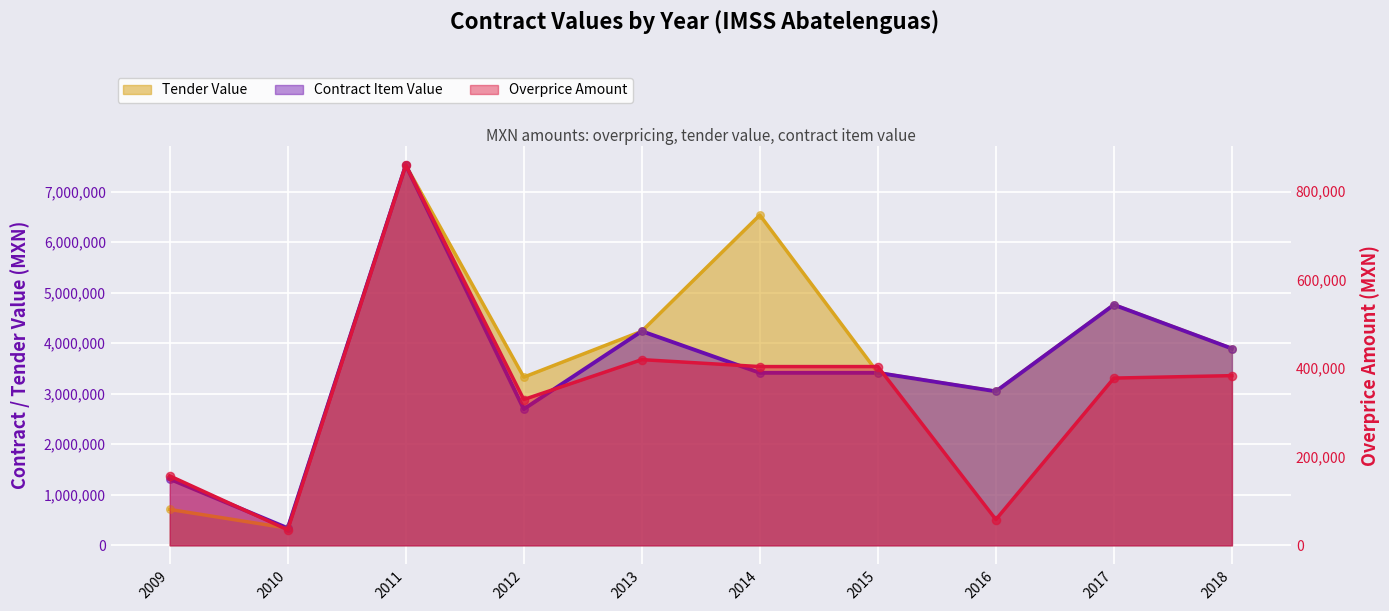

What is the total value across all series at 2011?

15911879.9